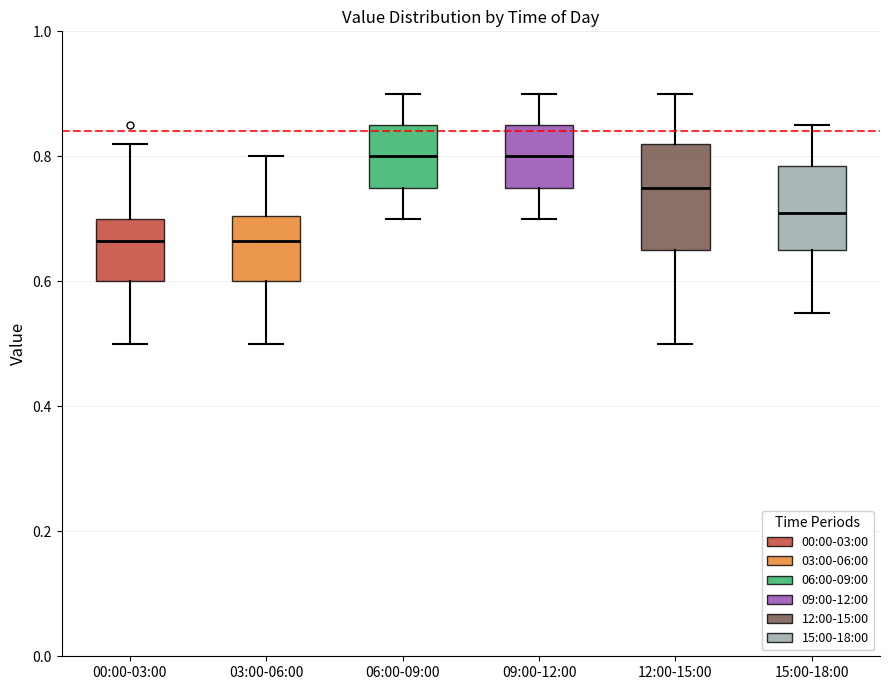

Where does the lower whisker of the box for 06:00-09:00 end on the y-axis? The values are not printed on the chart, so give them approximately, as read against the axis.

0.70